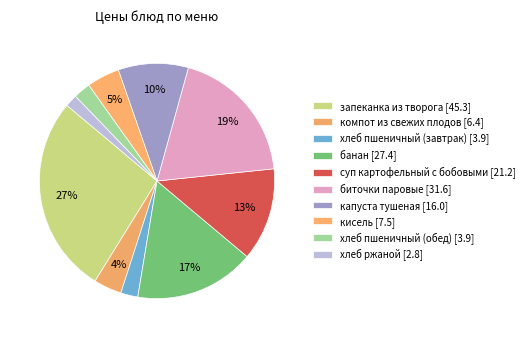

How many slices are in this pie chart?

10